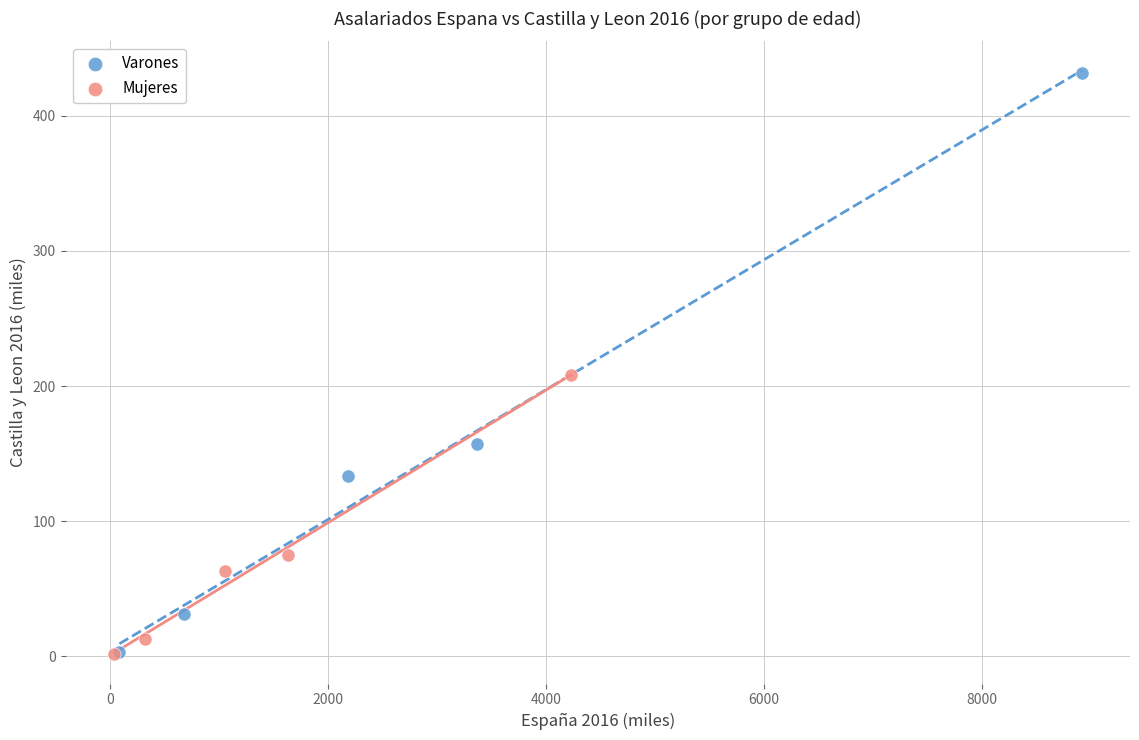

Which series contains the highest Y value?

Varones